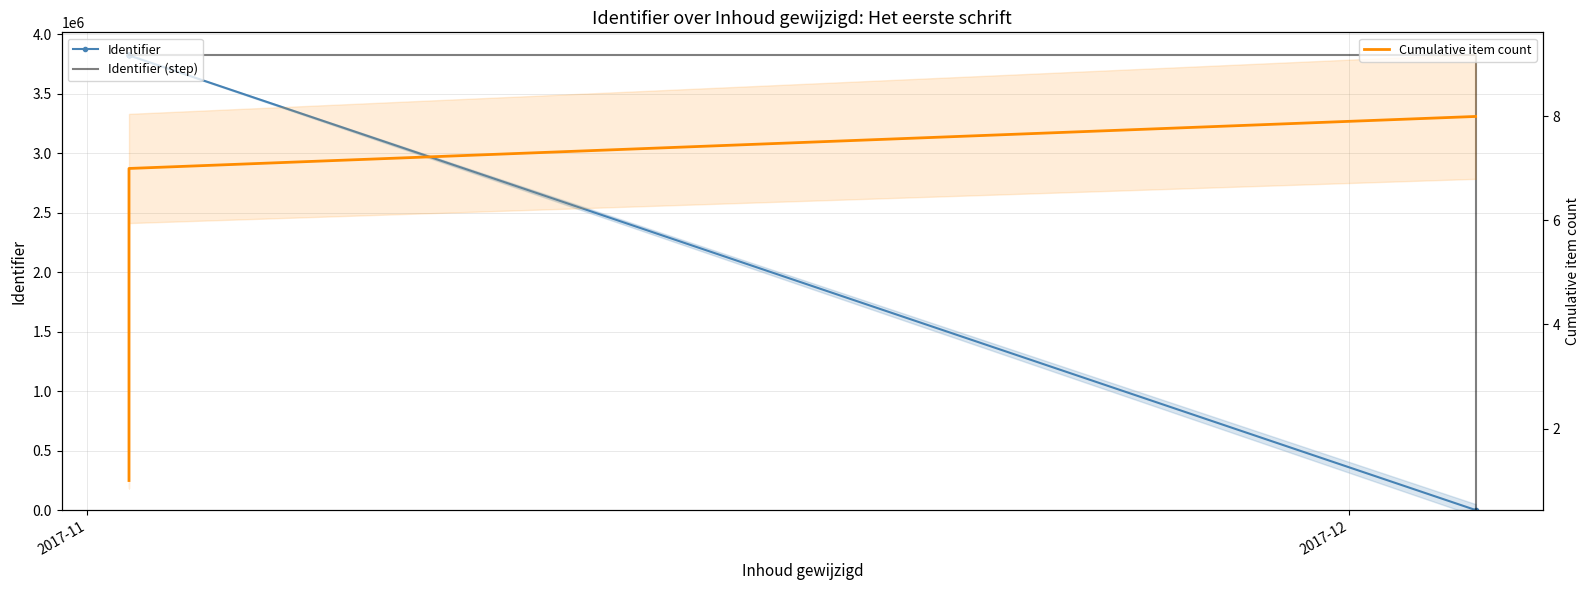

The value of Identifier (step) at 2 is 5429475. True or false?

False